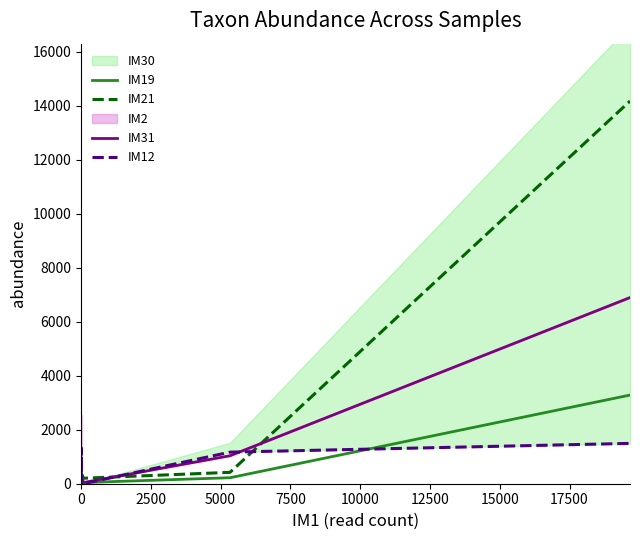

At how many categories does at least one series exceed 187?

9